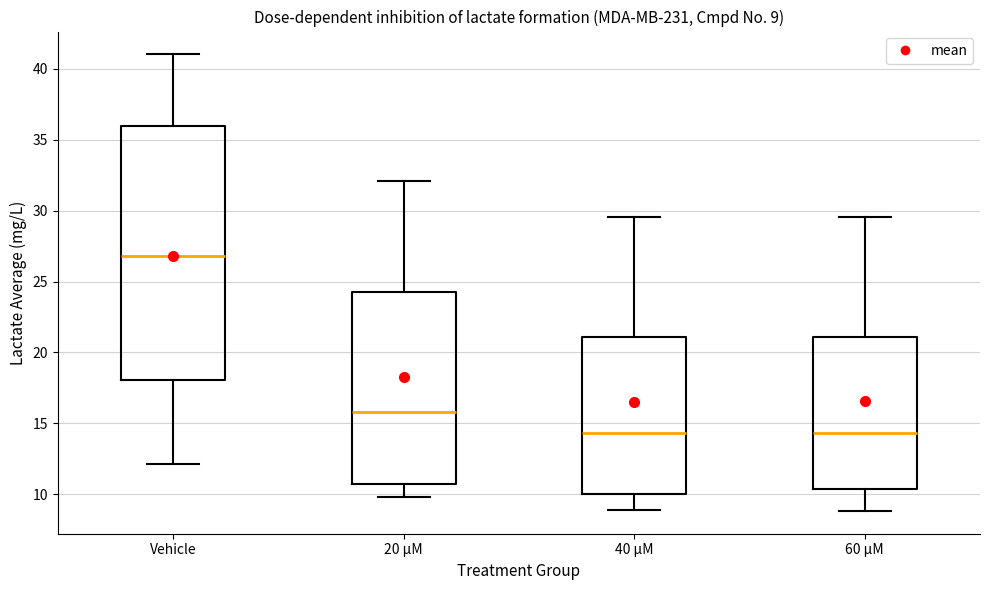

Comparing the boxes themselves (not the whiskers), which one is the tallest?

Vehicle